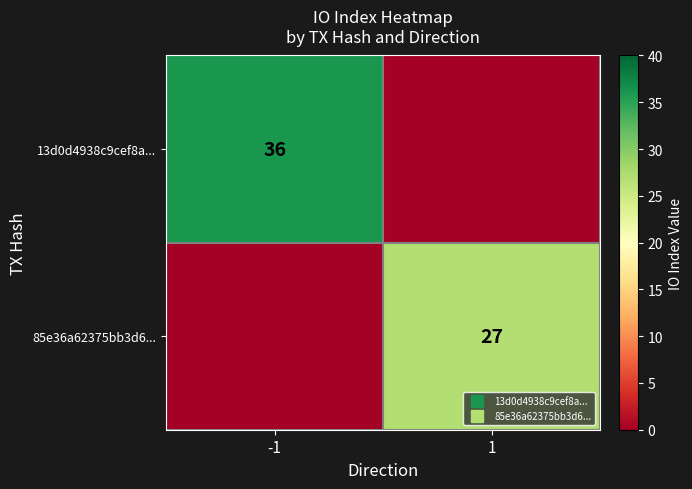

At which category is the sum across all series the highest?

-1